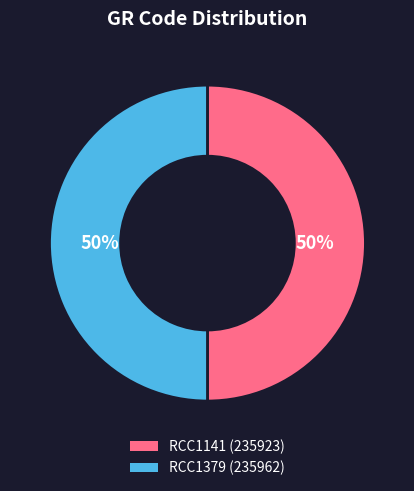

Do RCC1141 (235923) and RCC1379 (235962) together represent more than half of the pie?

Yes